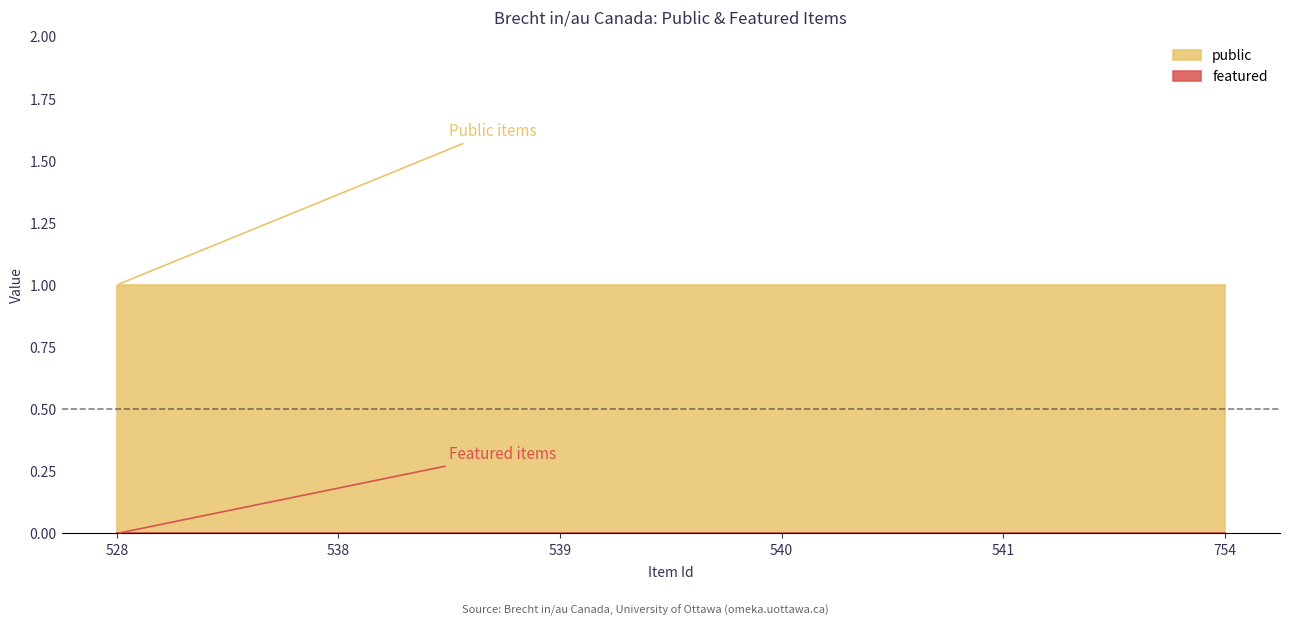

True or false: public has a value of 1 at 541.

True